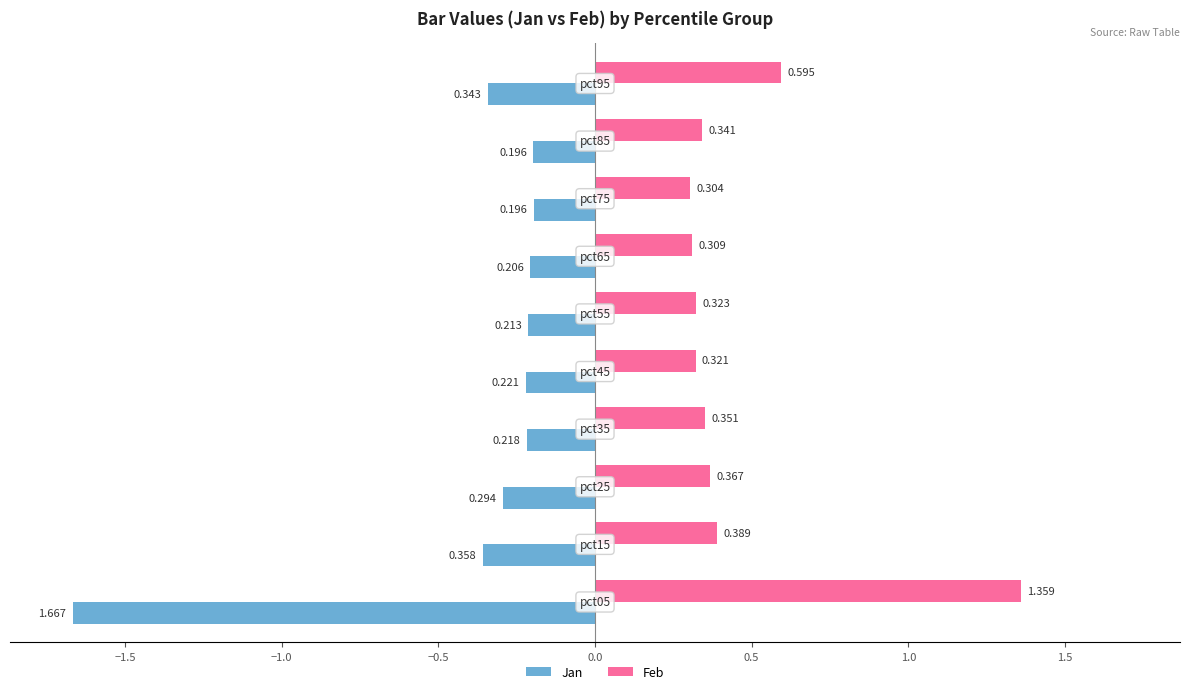

Which series has the largest total across all categories?

Feb